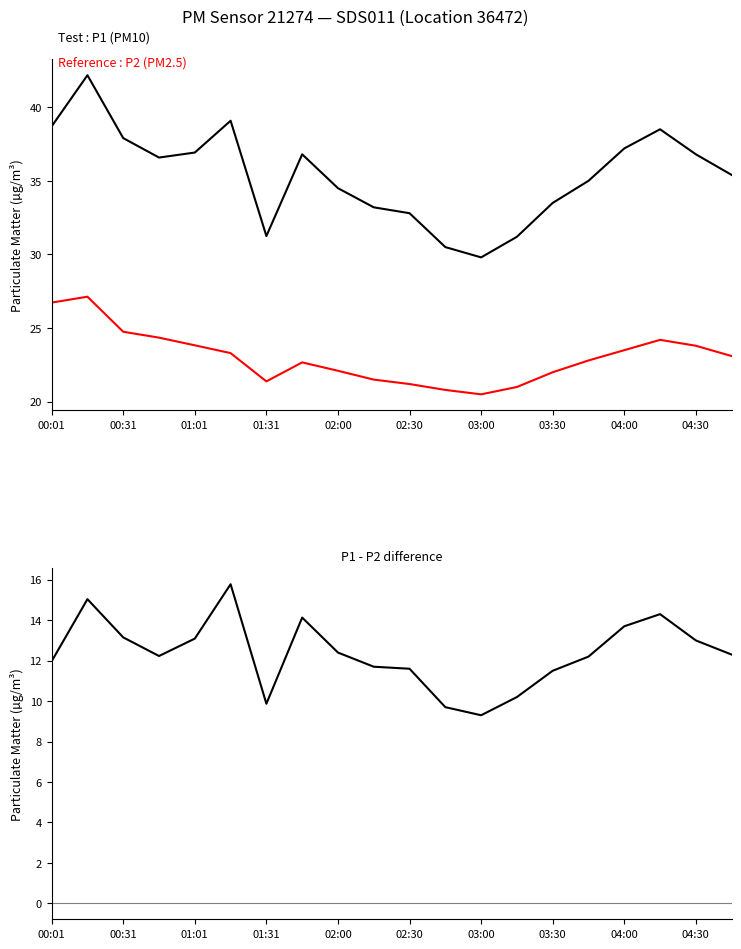

At 00:31, list the series in order from largest to smallest.

P1, P2, P1 - P2